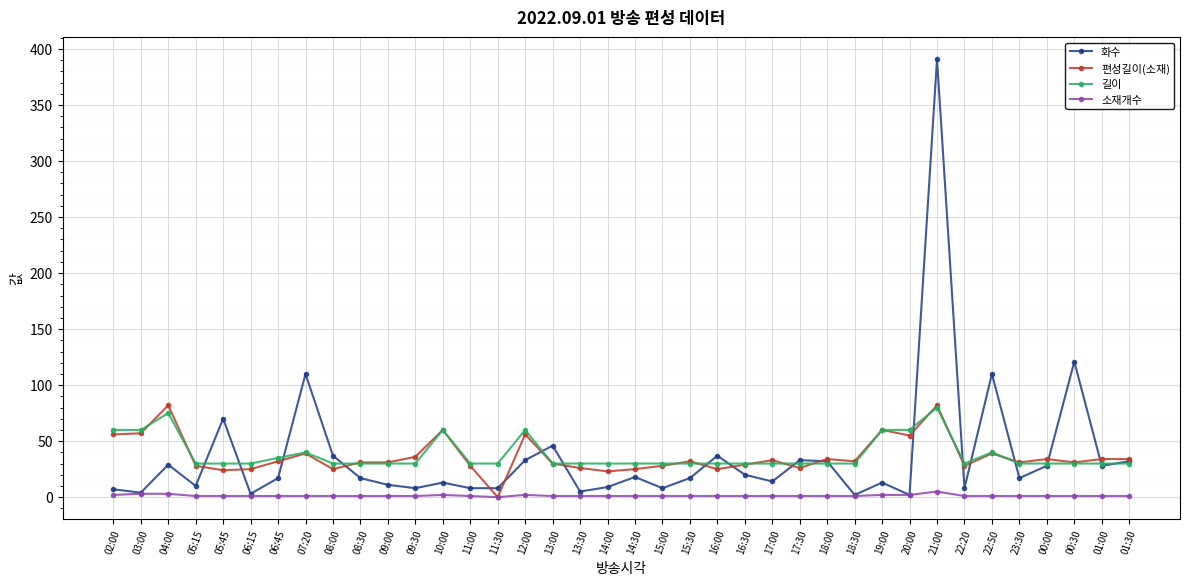

At which category is the sum across all series the highest?

21:00